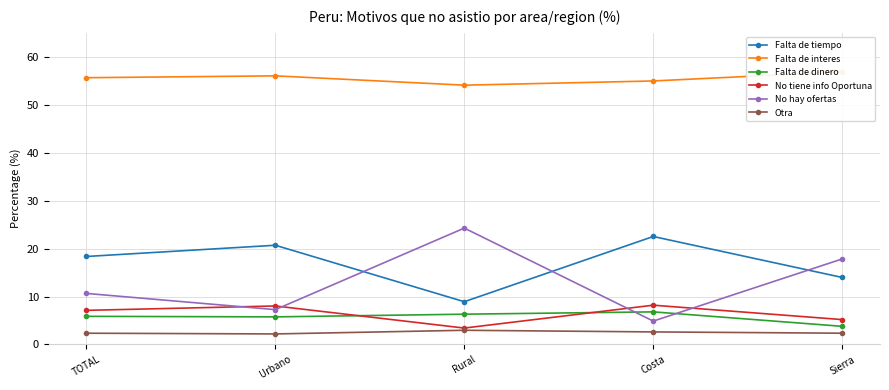

Reading left to right, extract all data points from this chart.

Falta de tiempo: TOTAL=18.4	Urbano=20.7	Rural=8.9	Costa=22.5	Sierra=14.0
Falta de interes: TOTAL=55.6	Urbano=56.0	Rural=54.1	Costa=55.0	Sierra=56.9
Falta de dinero: TOTAL=5.9	Urbano=5.8	Rural=6.3	Costa=6.8	Sierra=3.8
No tiene info Oportuna: TOTAL=7.1	Urbano=8.0	Rural=3.4	Costa=8.2	Sierra=5.2
No hay ofertas: TOTAL=10.7	Urbano=7.3	Rural=24.3	Costa=4.9	Sierra=17.8
Otra: TOTAL=2.4	Urbano=2.2	Rural=3.0	Costa=2.6	Sierra=2.4